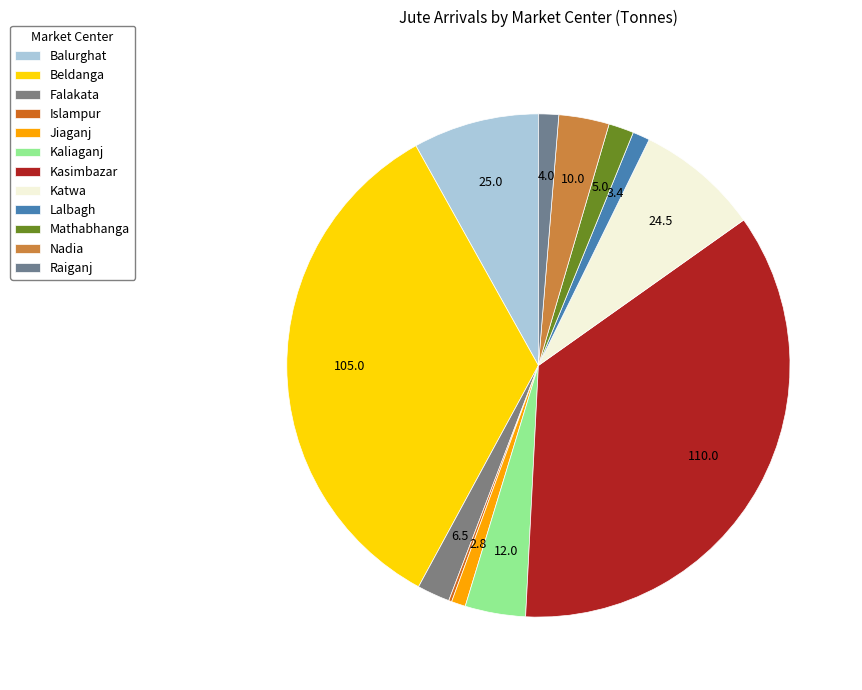

Rank the categories by value from highest to lowest.

Kasimbazar, Beldanga, Balurghat, Katwa, Kaliaganj, Nadia, Falakata, Mathabhanga, Raiganj, Lalbagh, Jiaganj, Islampur